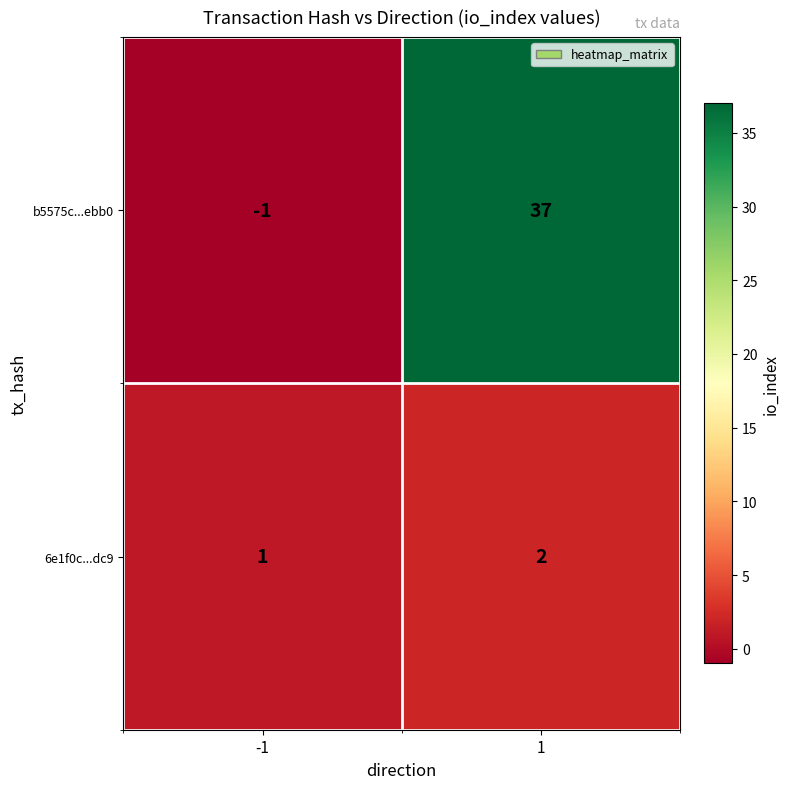

Which series has the largest total across all categories?

b5575c...ebb0